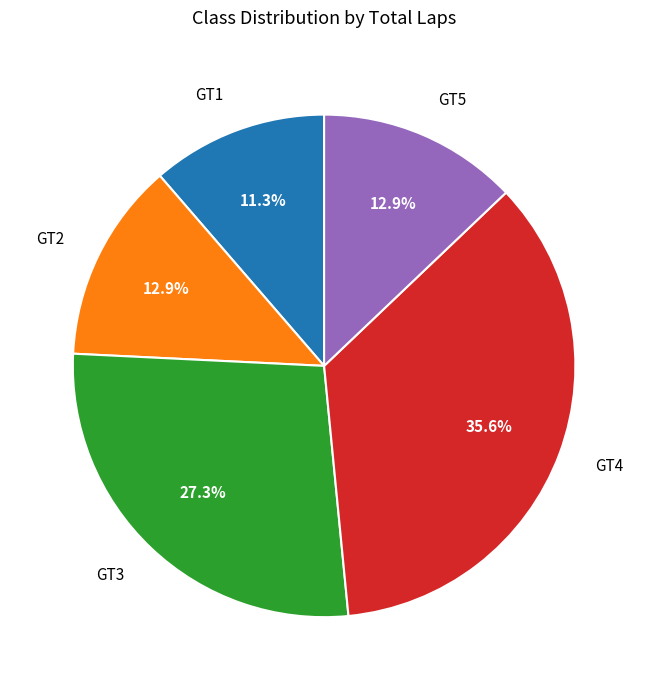

True or false: GT4 accounts for 45% of the total.

False